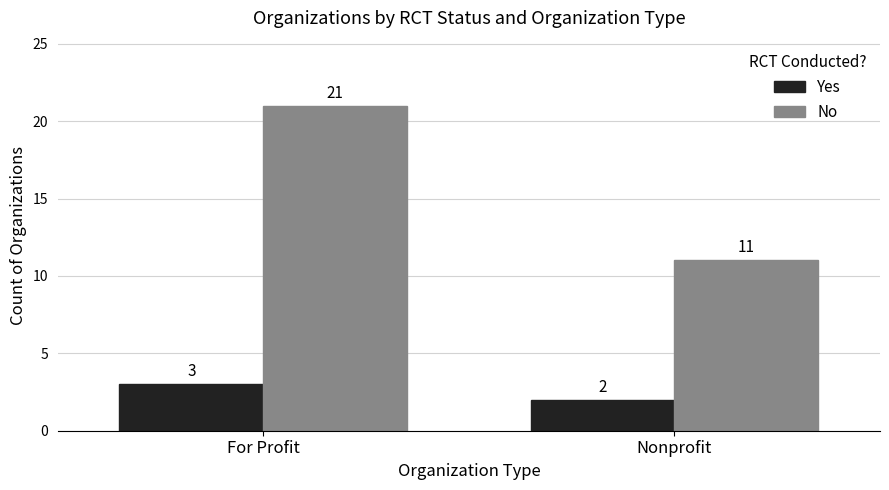

What is the total value across all series at For Profit?

24